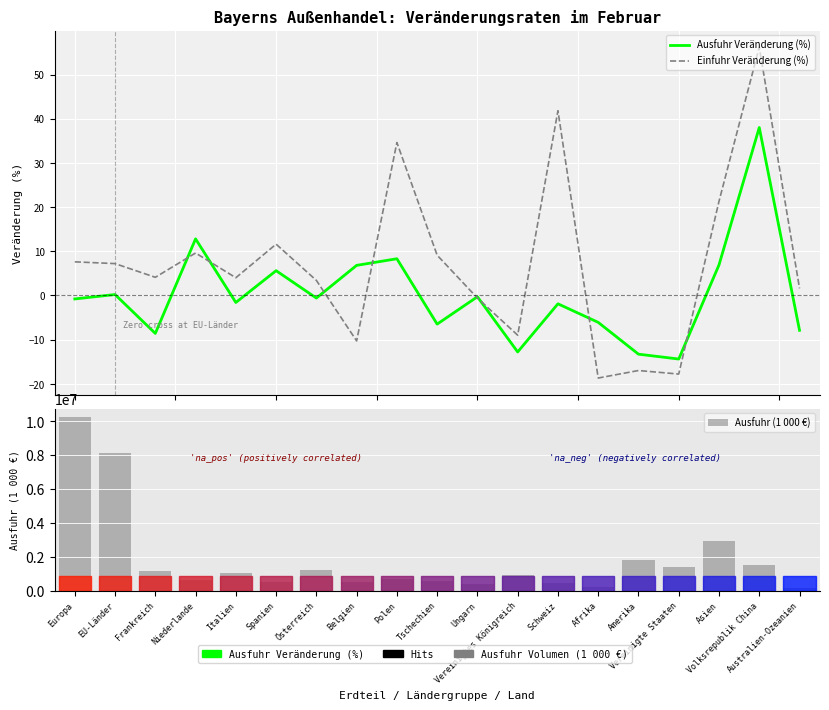

What is the label of the 2nd bar from the right?

Volksrepublik China